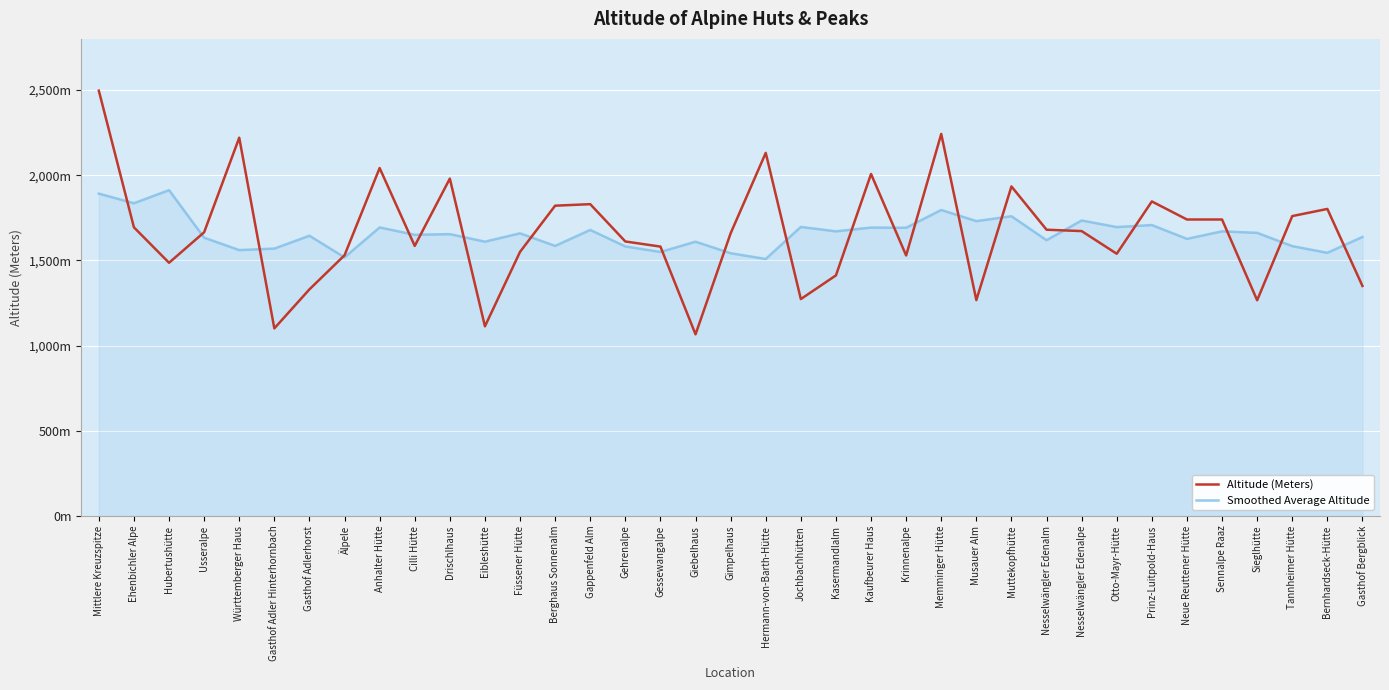

The value of Smoothed Average Altitude at Älpele is 582.0. True or false?

False